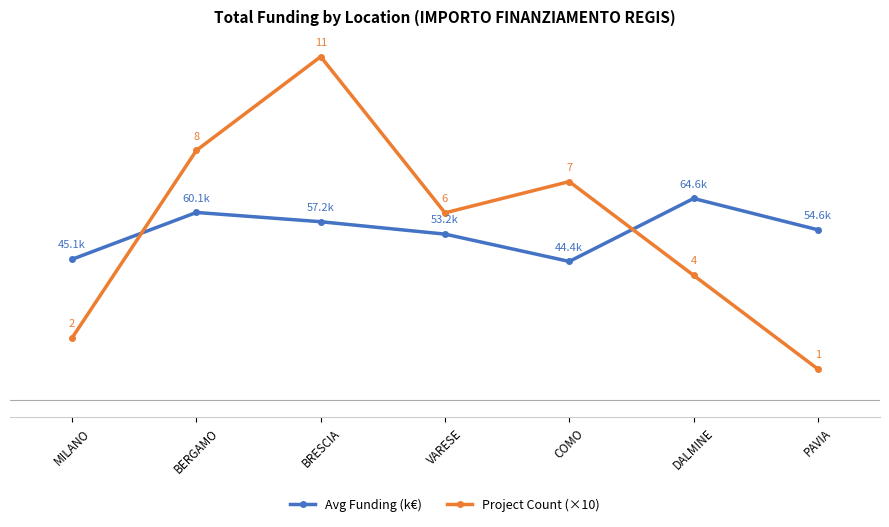

Which label corresponds to the smallest value in the chart?

PAVIA